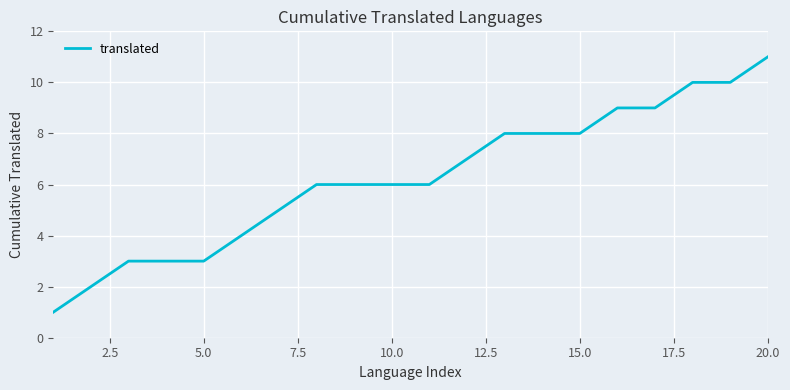

What is the average value?

6